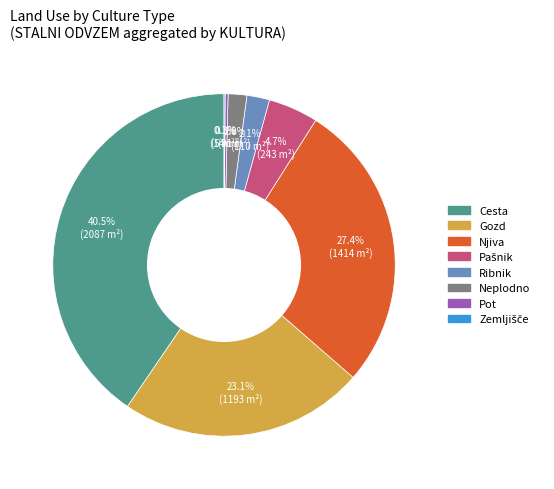

Is the sum of Neplodno and Njiva greater than half?

No